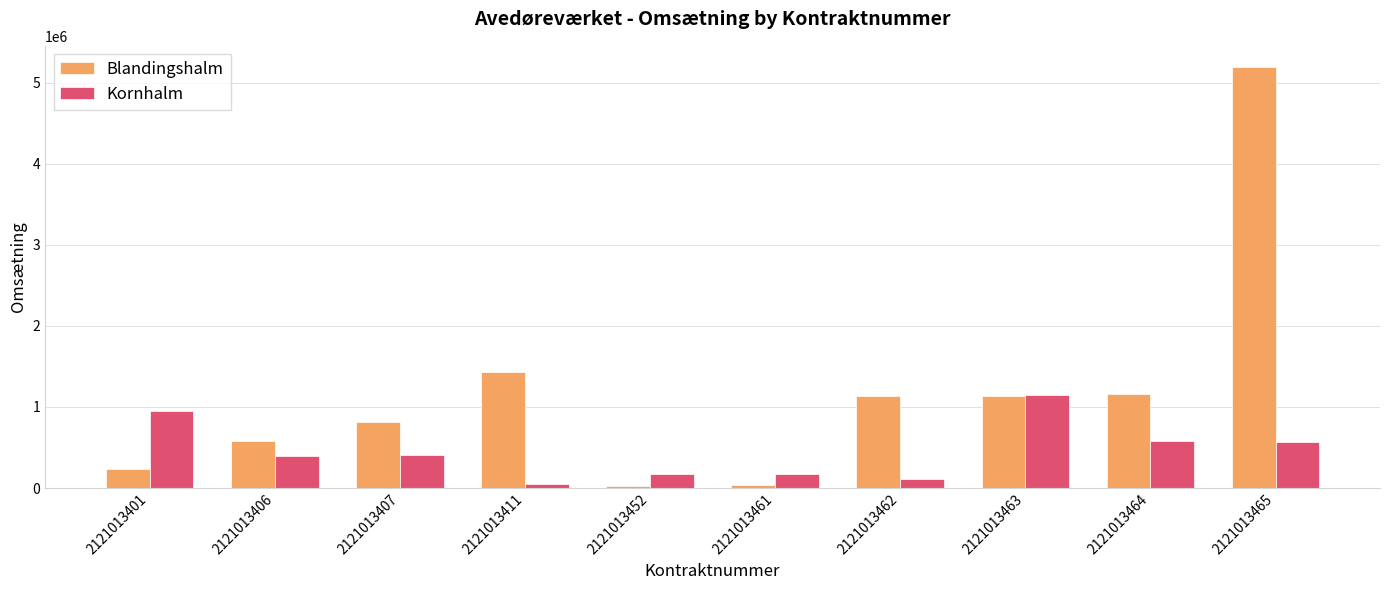

Count the number of categories in the chart.

10